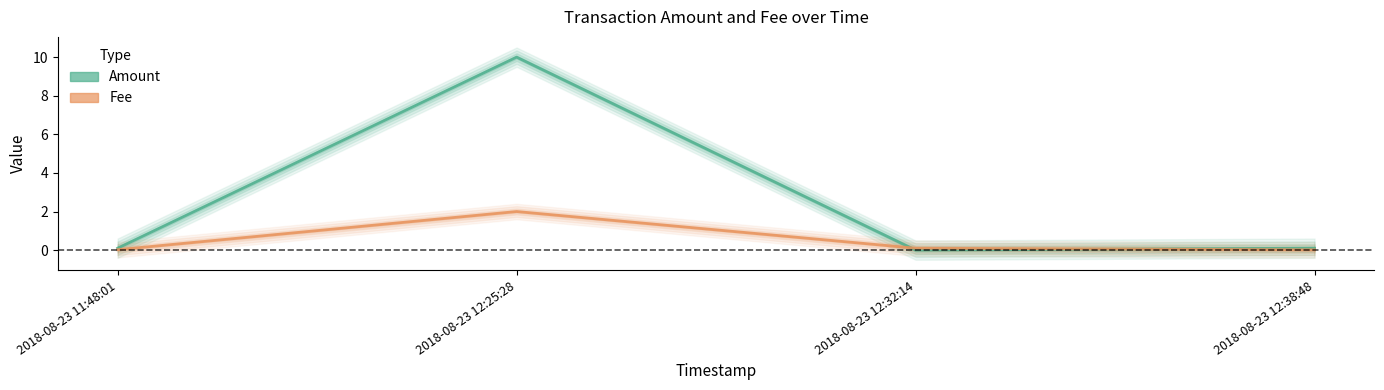

Reading left to right, list all the values displayed in this chart.

Amount: 2018-08-23 11:48:01=0.1	2018-08-23 12:25:28=10.0	2018-08-23 12:32:14=0.0	2018-08-23 12:38:48=0.1
Fee: 2018-08-23 11:48:01=0.0	2018-08-23 12:25:28=2.0	2018-08-23 12:32:14=0.1	2018-08-23 12:38:48=0.0